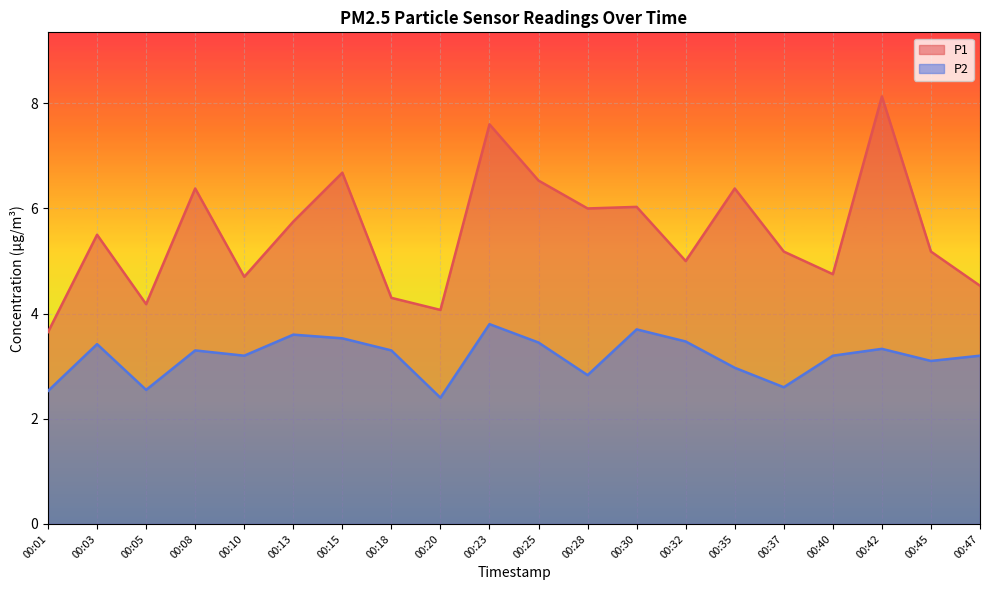

How many lines are shown in the chart?

2